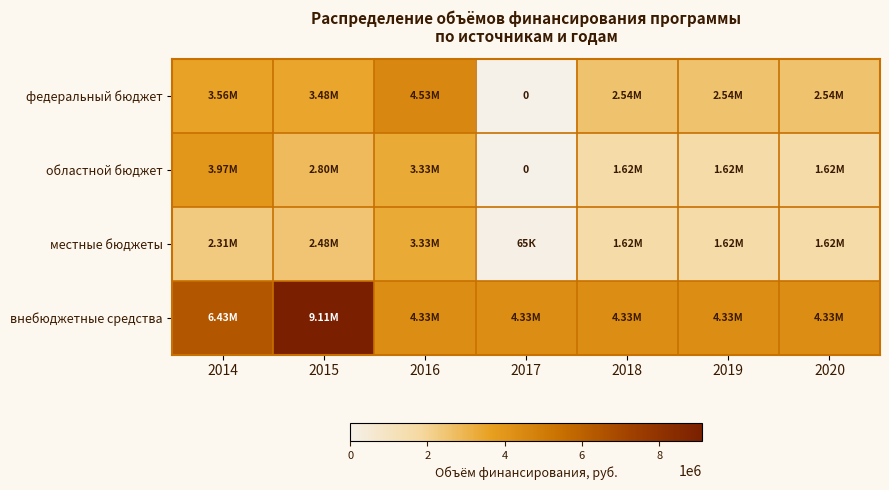

Rank the categories by местные бюджеты value from highest to lowest.

2016, 2015, 2014, 2018, 2019, 2020, 2017